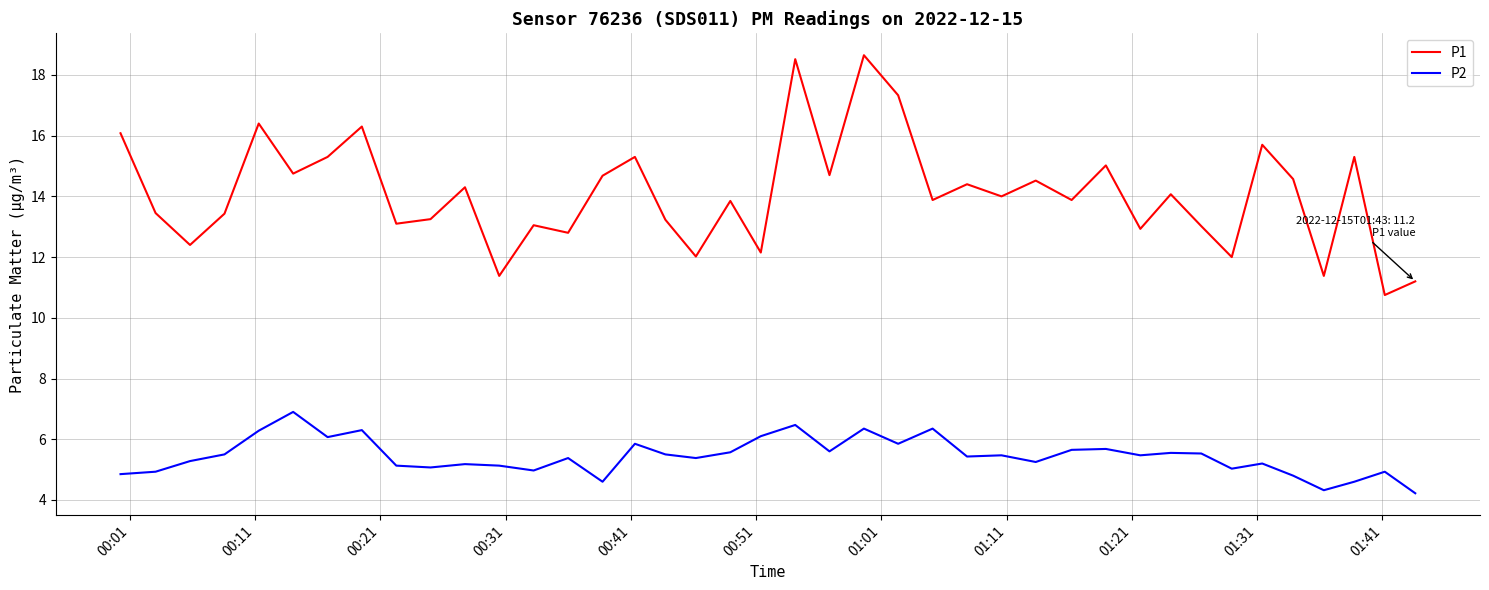

List the series in order of their peak value, lowest first.

P2, P1